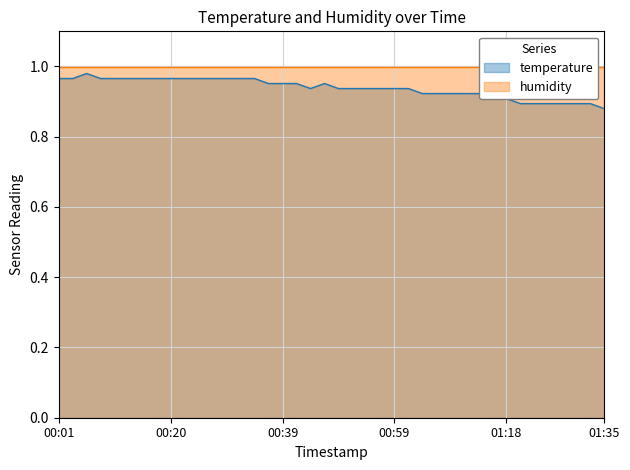

The chart shows a value of 1.6 at 00:03. True or false?

False